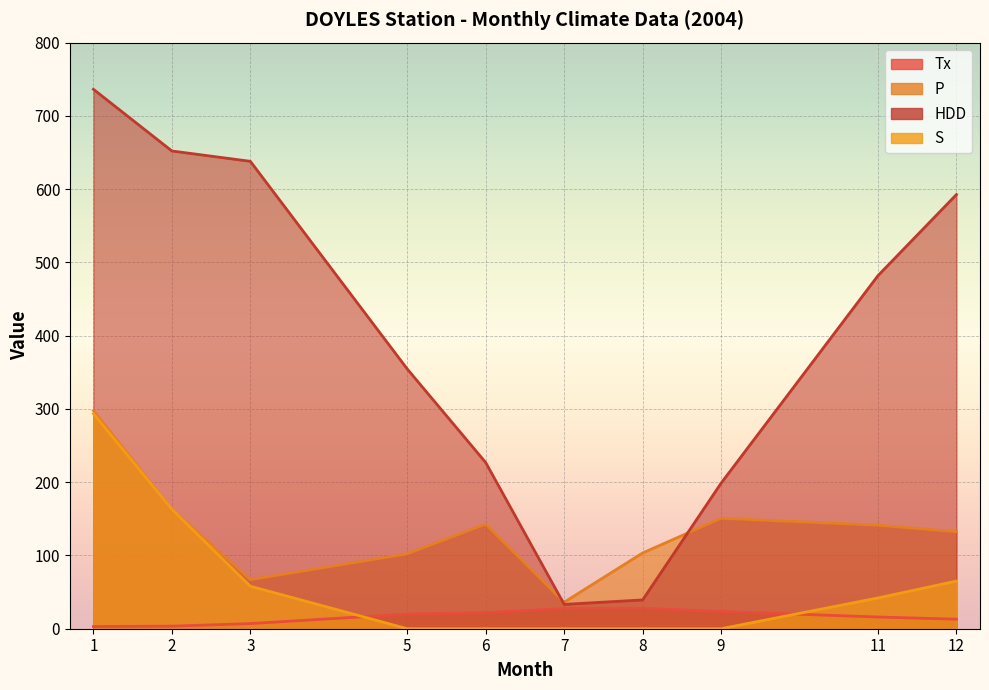

Reading left to right, extract all data points from this chart.

Tx: 1=3.0	2=3.5	3=7.0	5=20.0	6=22.0	7=27.5	8=28.0	9=23.5	11=16.0	12=13.0
P: 1=297.6	2=163.0	3=67.0	5=102.2	6=142.8	7=36.2	8=103.4	9=150.8	11=141.3	12=132.4
HDD: 1=736.3	2=652.1	3=638.0	5=354.5	6=226.8	7=33.2	8=39.3	9=198.7	11=482.0	12=592.7
S: 1=293.6	2=163.0	3=58.0	5=0.0	6=0.0	7=0.0	8=0.0	9=0.0	11=42.0	12=65.0